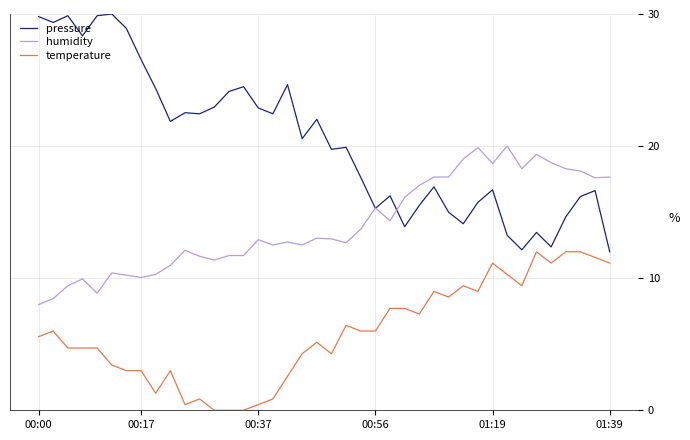

True or false: humidity and temperature cross at least once.

False